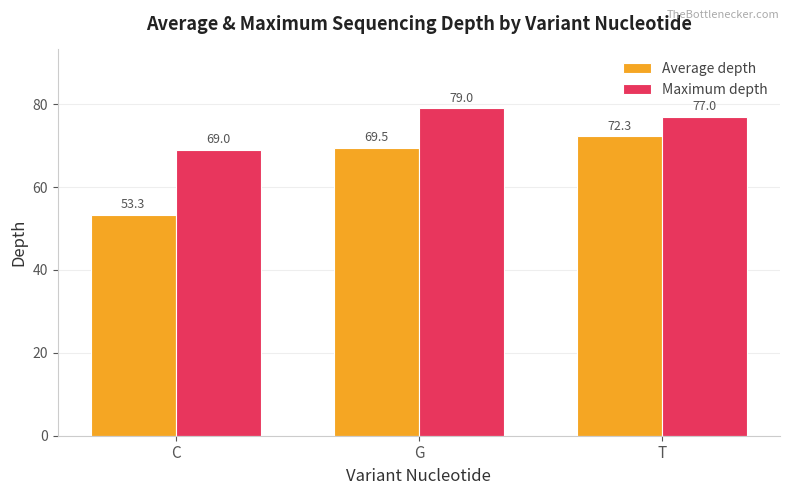

Which category has the lowest value in the Average depth series?

C